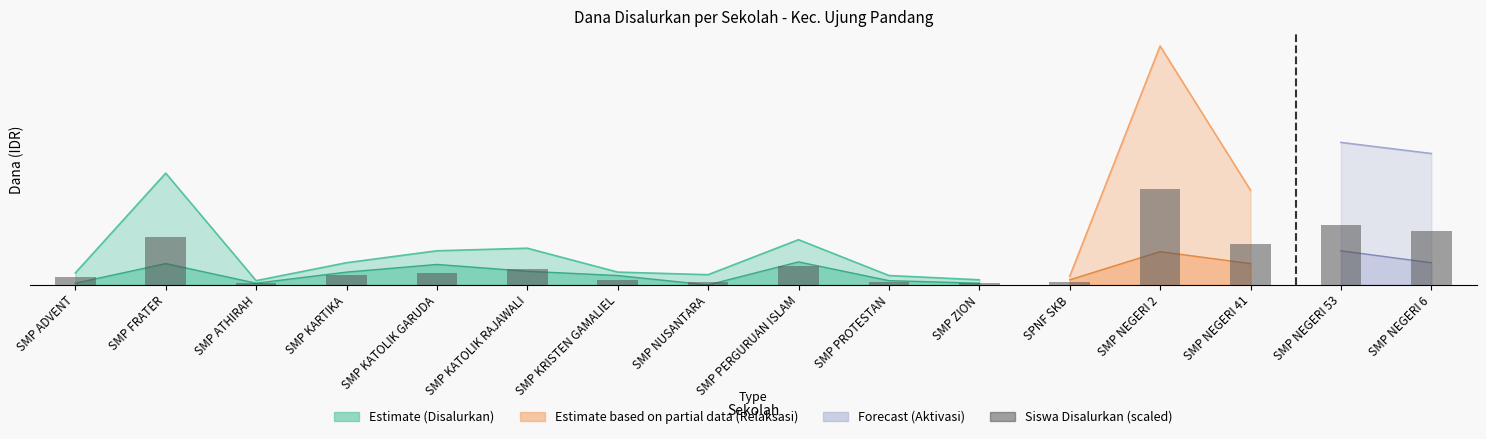

List the labels in order of value, largest first.

SMP NEGERI 2, SMP NEGERI 53, SMP NEGERI 6, SMP FRATER, SMP NEGERI 41, SMP PERGURUAN ISLAM, SMP KATOLIK RAJAWALI, SMP KATOLIK GARUDA, SMP KARTIKA, SMP ADVENT, SMP KRISTEN GAMALIEL, SMP NUSANTARA, SMP PROTESTAN, SPNF SKB, SMP ZION, SMP ATHIRAH